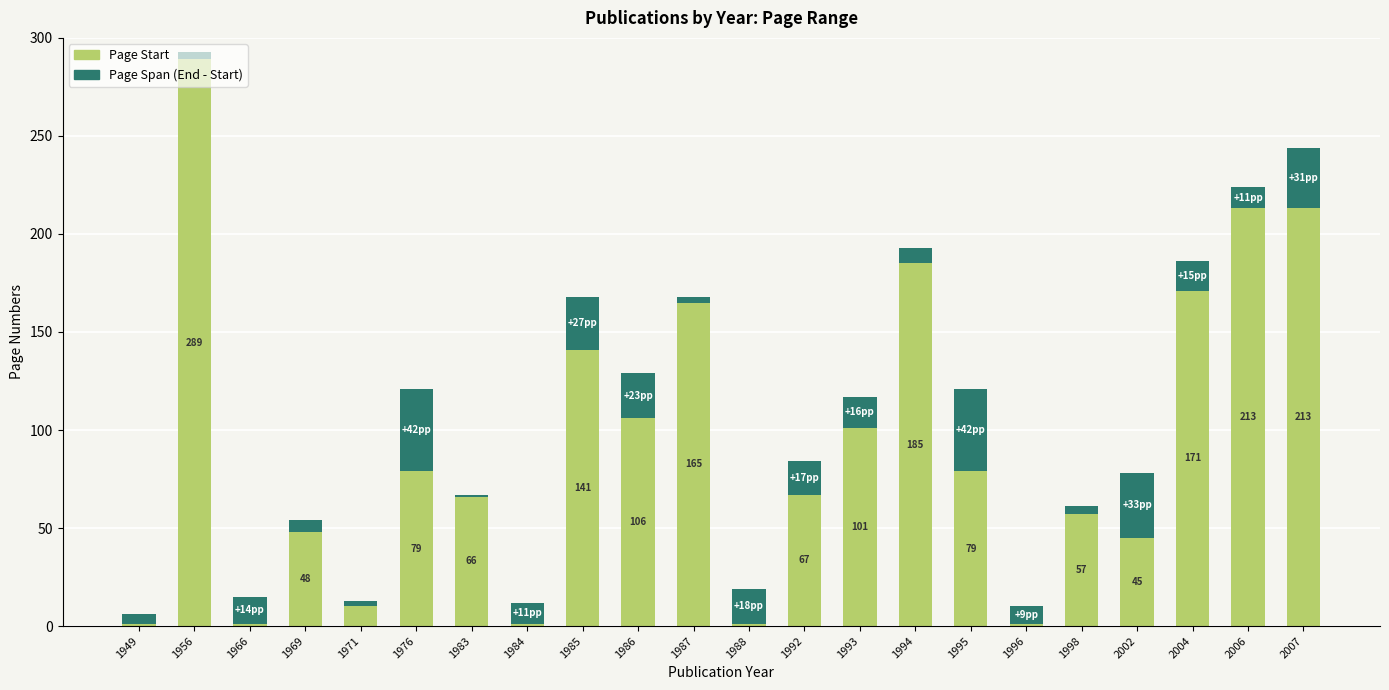

At which category is the sum across all series the highest?

1956